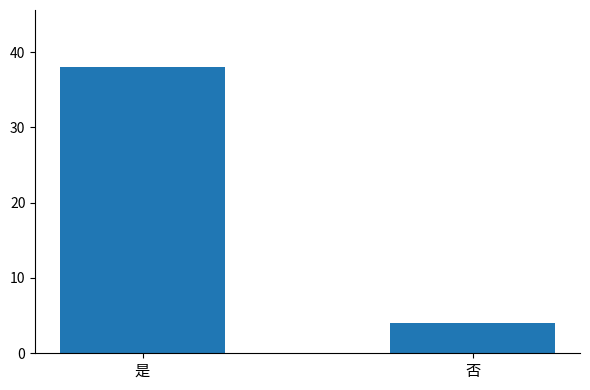

Between 是 and 否, which is larger?

是